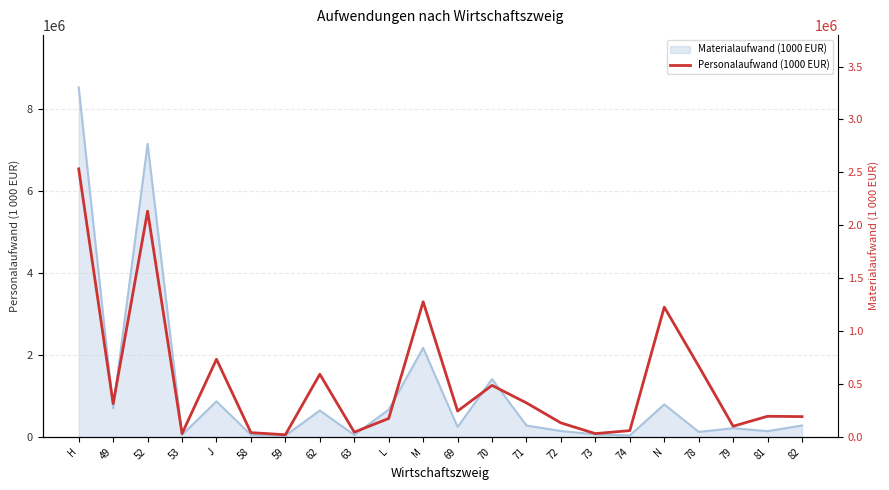

Reading left to right, list all the values displayed in this chart.

2533050	314392	2133761	30826	733695	40118	20158	592137	44779	174103	1277259	244141	486632	321038	131918	30851	59285	1226642	668743	100508	194881	191403